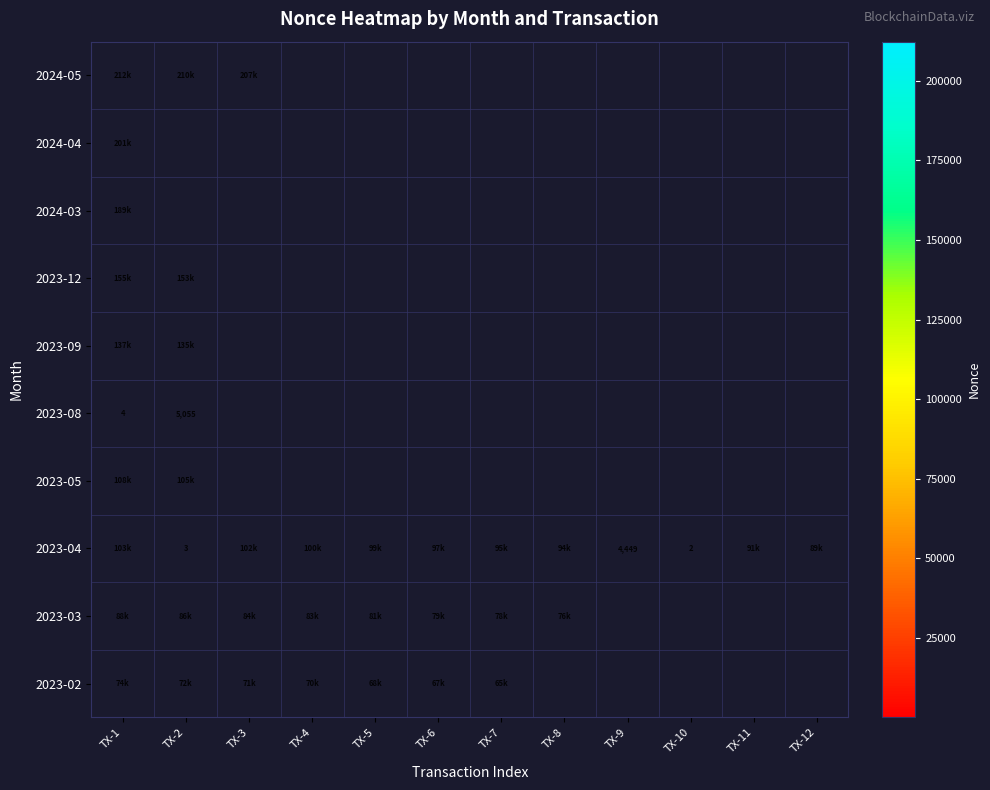

True or false: 2023-04 has a value of 4 at TX-2.

False